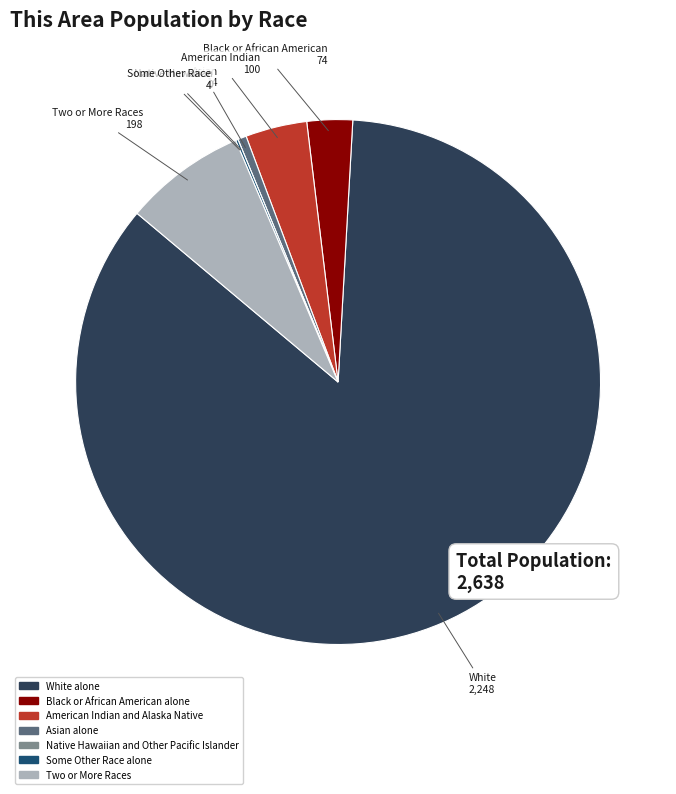

True or false: Asian alone accounts for 13% of the total.

False